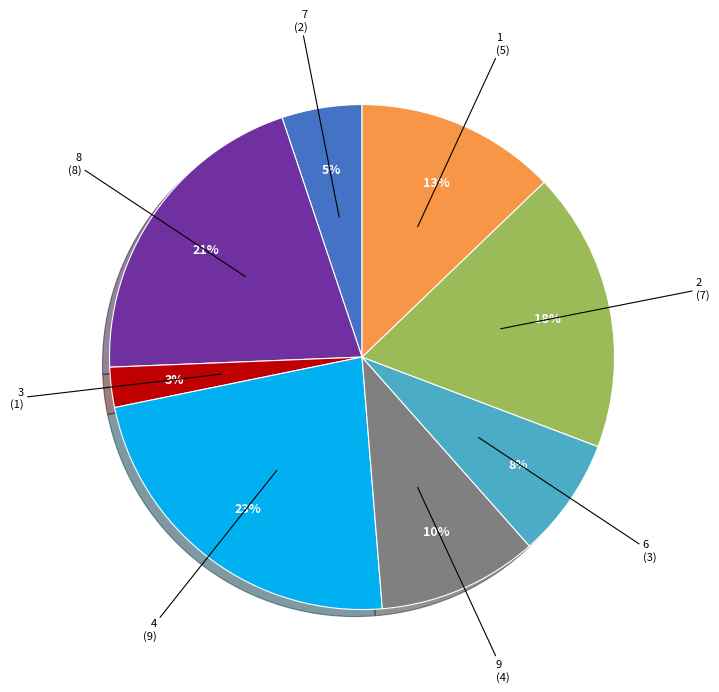

Is there any slice that represents more than half of the pie?

No